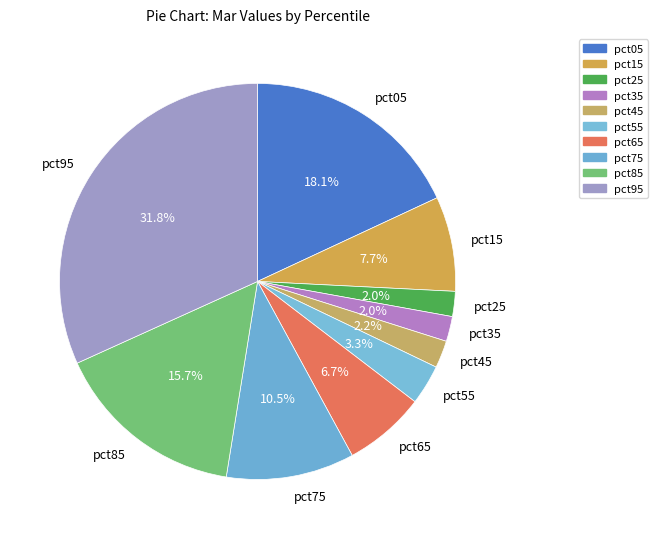

Which has a higher value, pct05 or pct35?

pct05